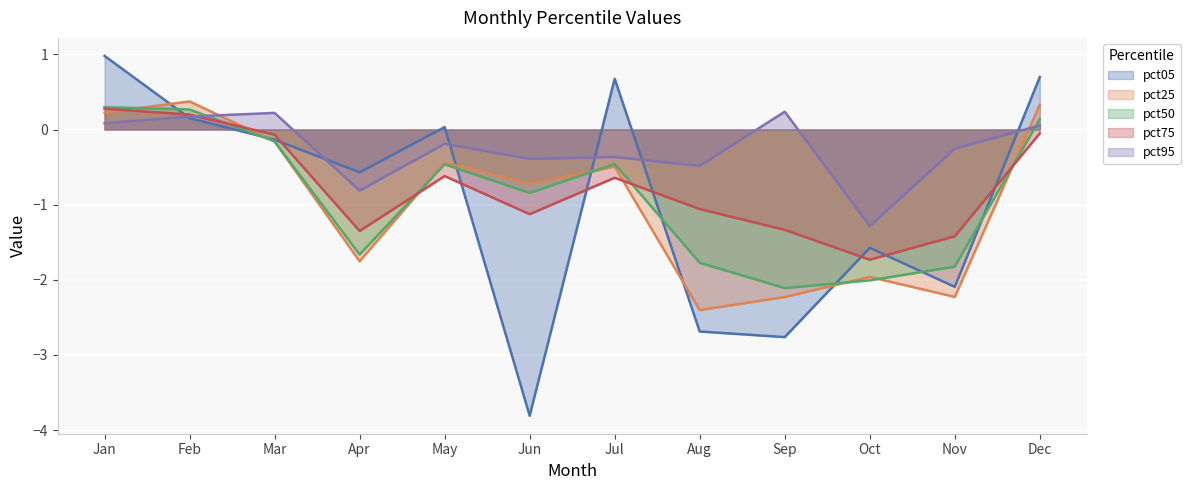

Where does the pct75 series first go above 0?

Jan